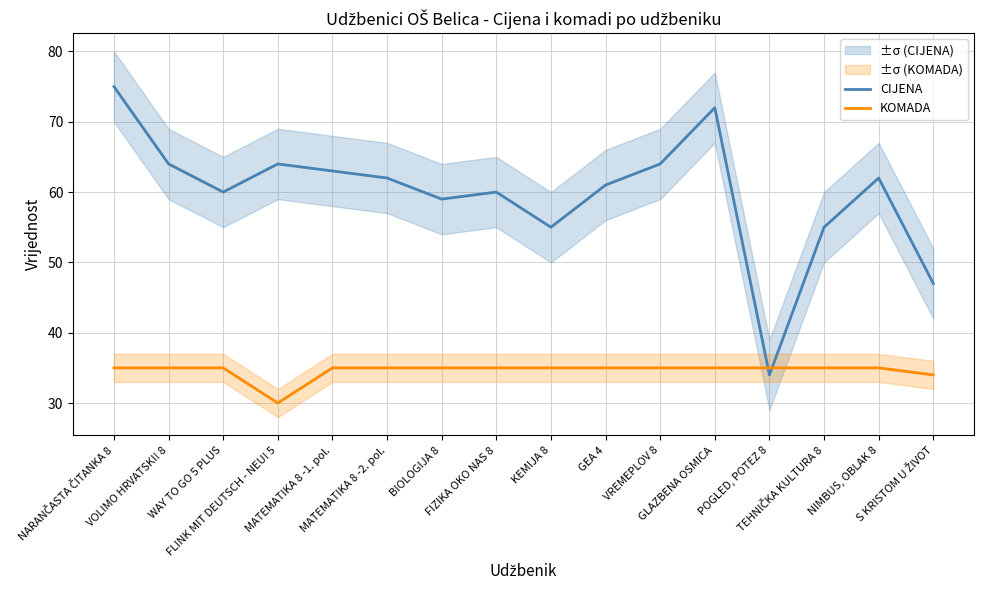

True or false: CIJENA has a value of 64 at FLINK MIT DEUTSCH - NEU! 5.

True